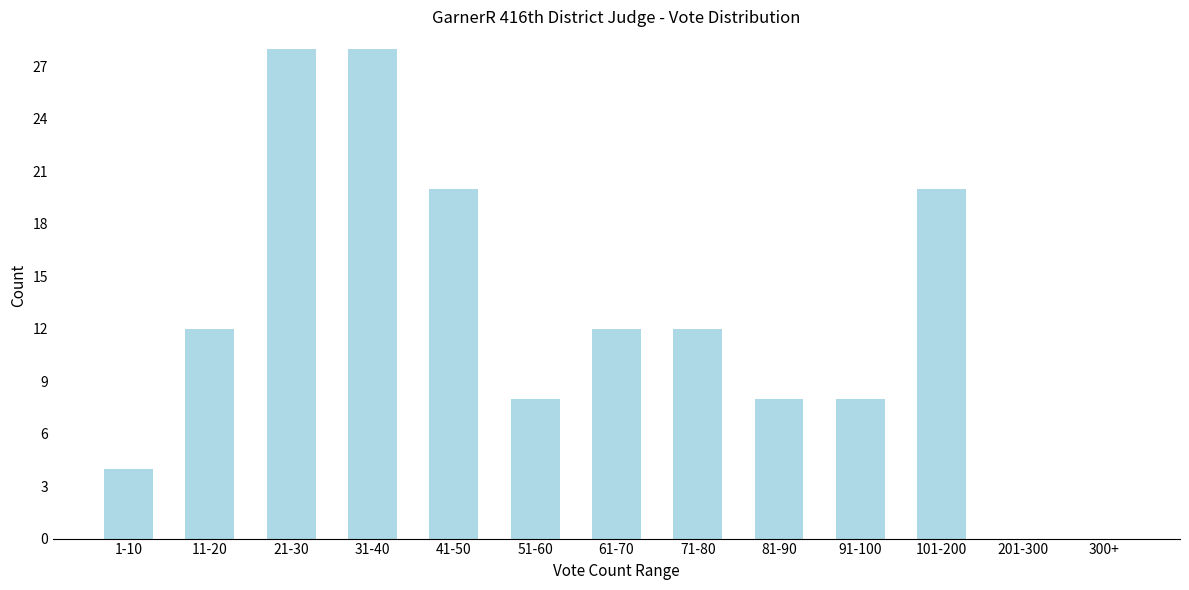

Reading left to right, list all the values displayed in this chart.

1-10=4	11-20=12	21-30=28	31-40=28	41-50=20	51-60=8	61-70=12	71-80=12	81-90=8	91-100=8	101-200=20	201-300=0	300+=0